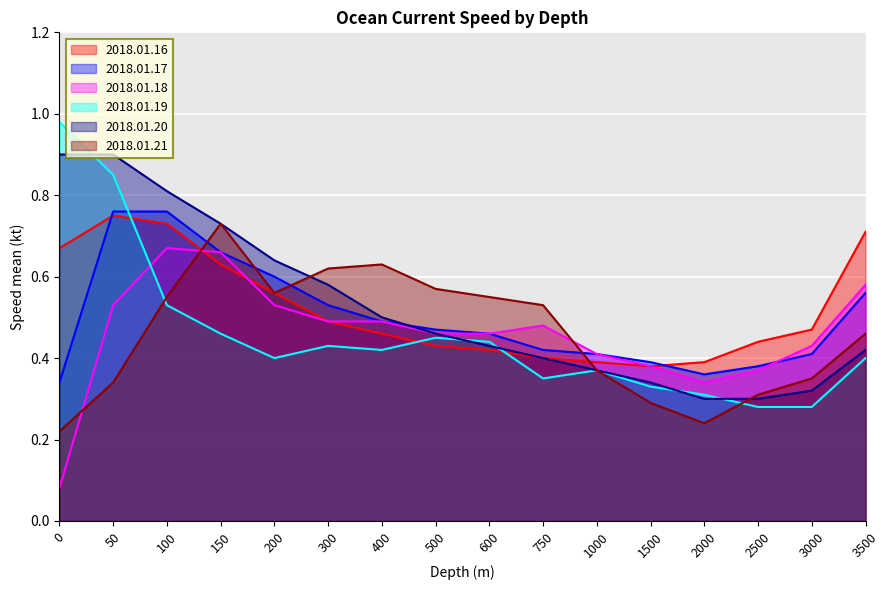

What is the value of the 2018.01.18 point at the 11th from the left?

0.4